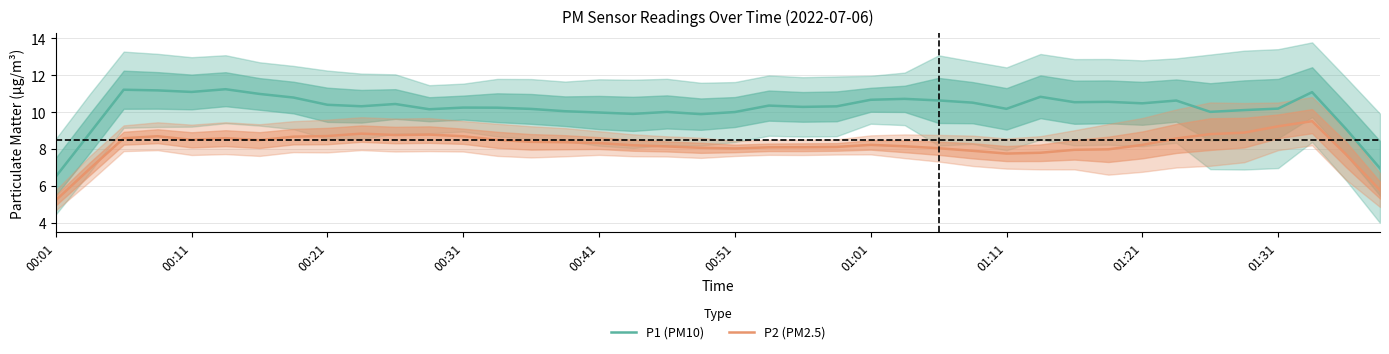

Which category has the lowest value in the P2 (PM2.5) series?

00:01